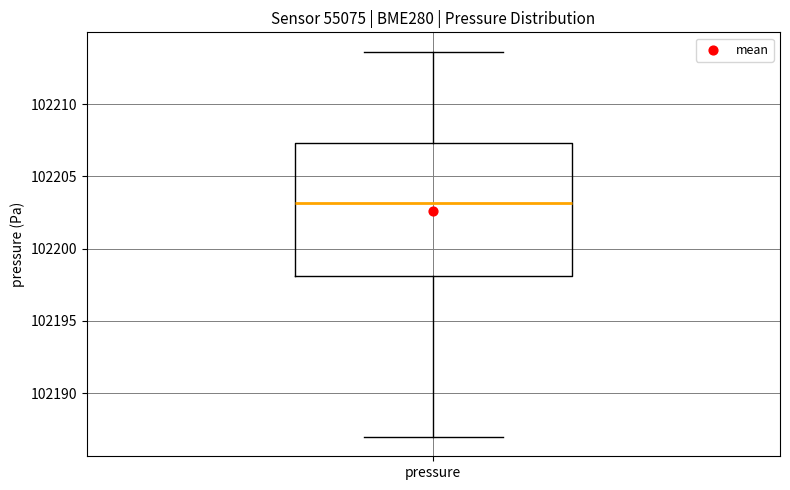

Read this box plot against the y-axis: the position of the median line, the range covered by the box, and the ends of both whiskers. The values are not printed on the chart, so give them approximately, as read against the axis.

median 102203.0, box 102198.0 to 102207.5, whiskers 102187.0 to 102213.5